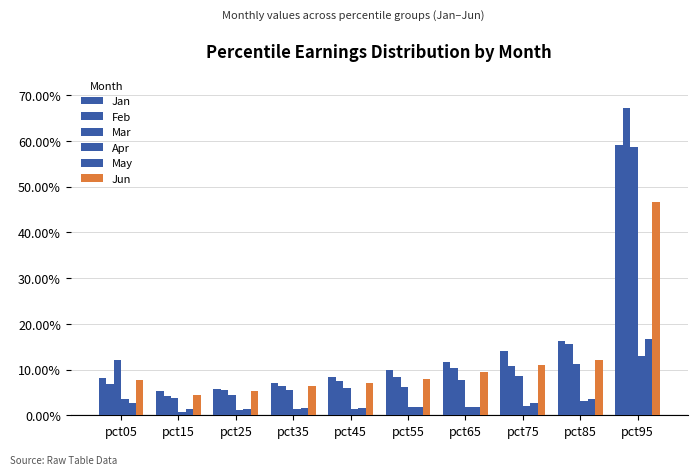

At which category is the sum across all series the highest?

pct95